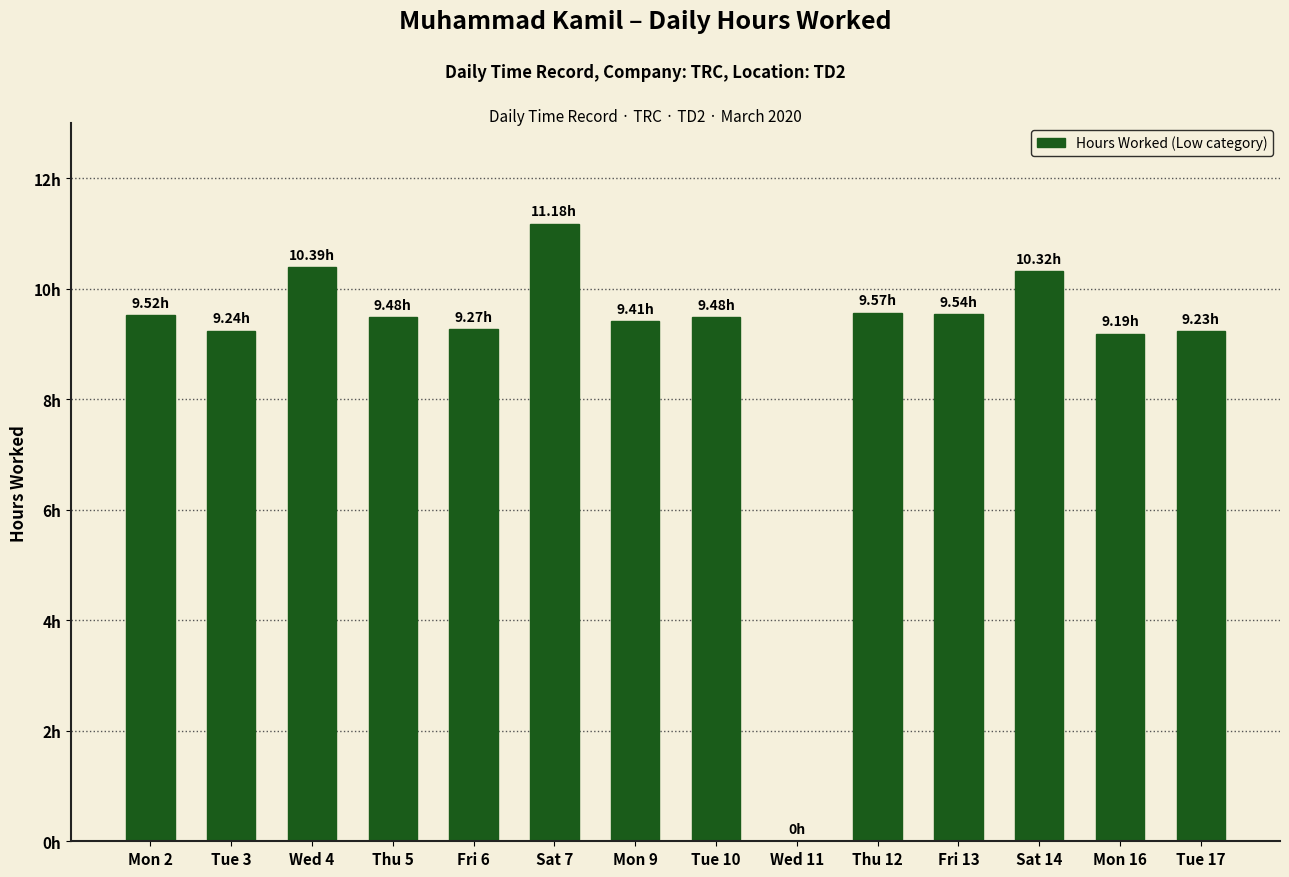

Are the bars horizontal?

No